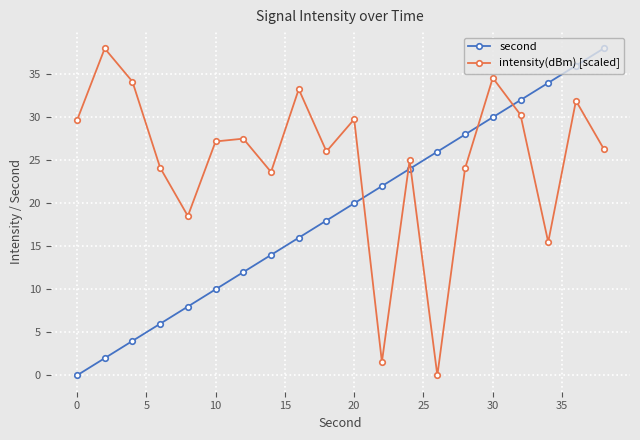

What is the value of the second point at the 12th from the left?

22.0